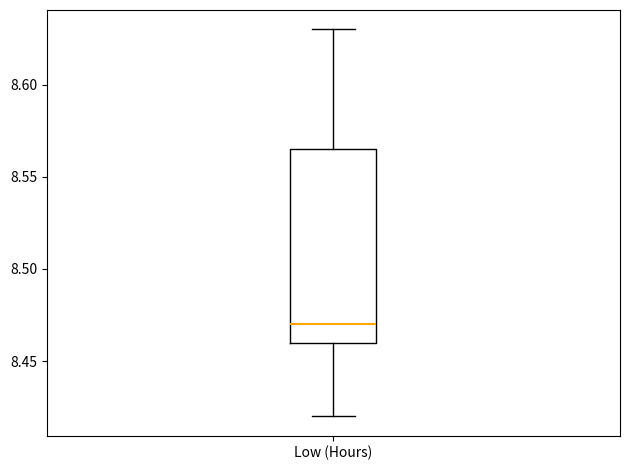

Read this box plot against the y-axis: the position of the median line, the range covered by the box, and the ends of both whiskers. The values are not printed on the chart, so give them approximately, as read against the axis.

median 8.470, box 8.460 to 8.565, whiskers 8.420 to 8.630